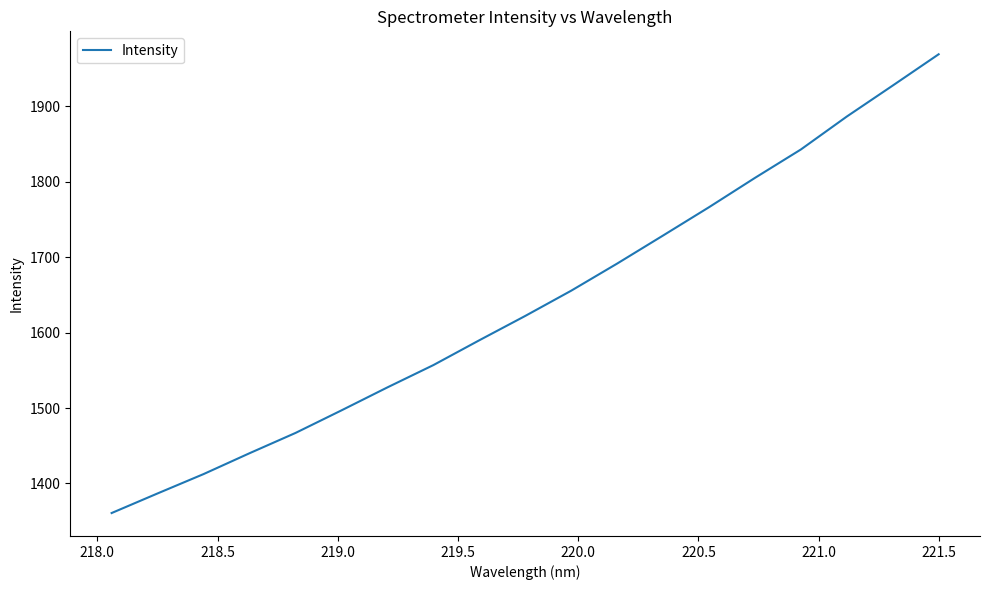

What is the maximum value shown in the chart?

1969.1